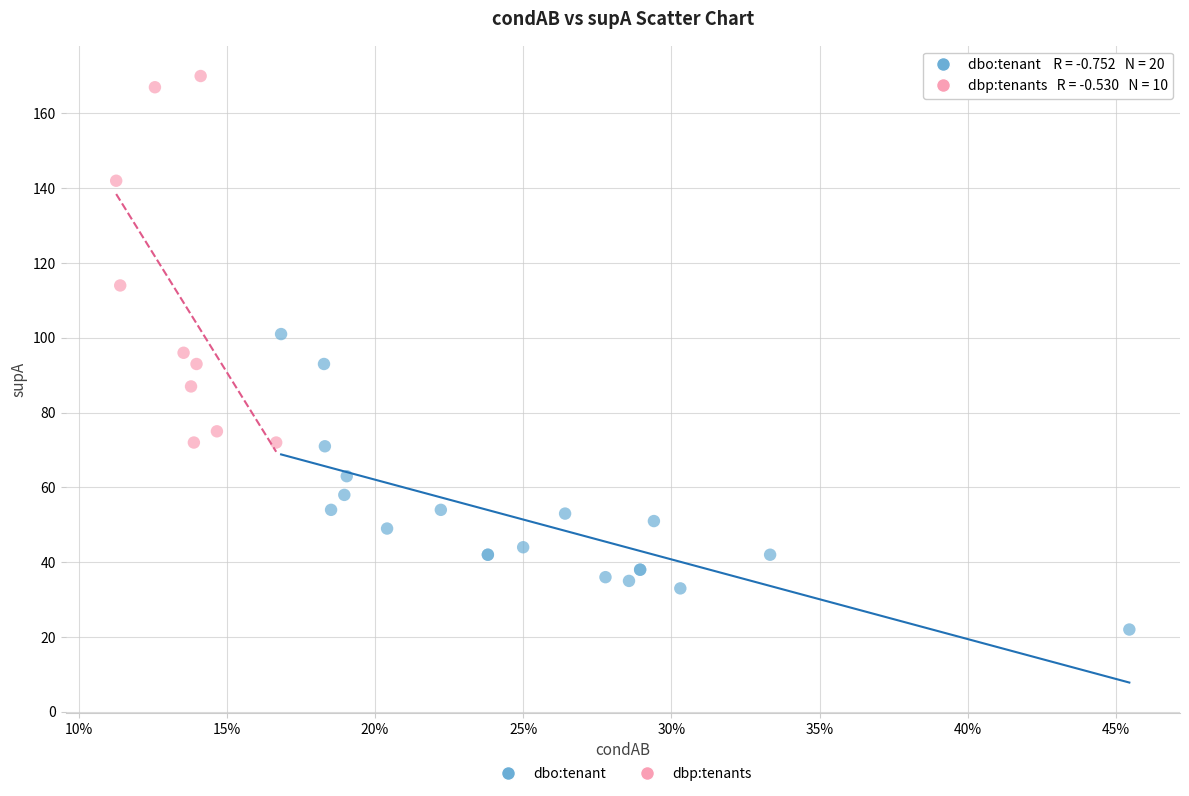

Which series reaches the minimum Y coordinate?

dbo:tenant